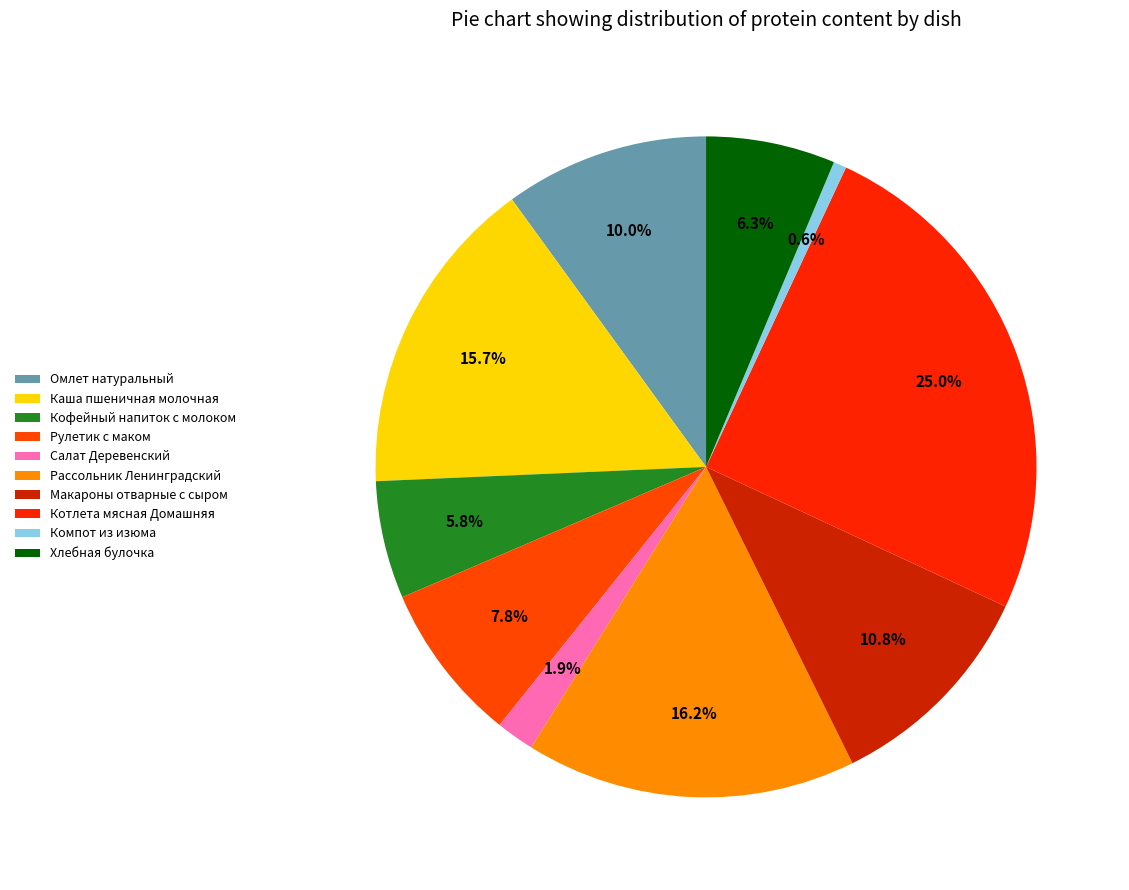

What is the largest slice in the pie chart?

Котлета мясная Домашняя